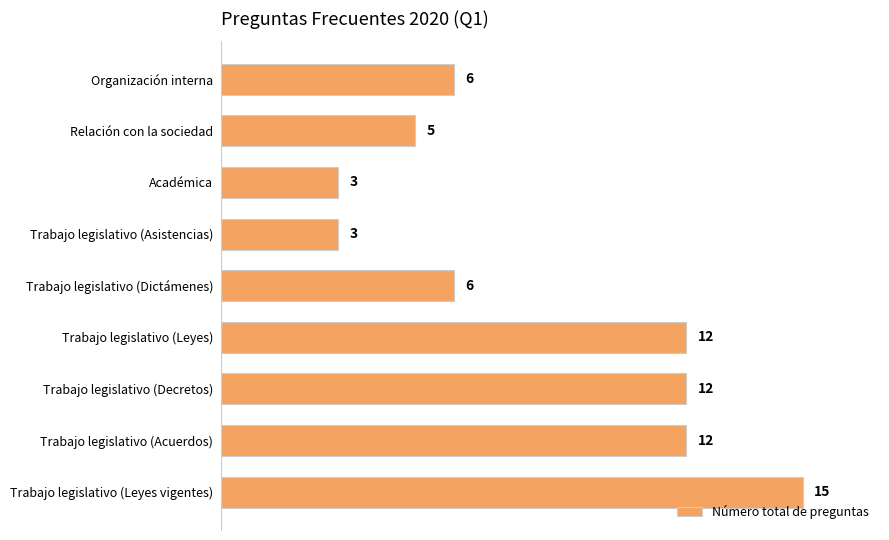

How many distinct data groups are displayed?

1